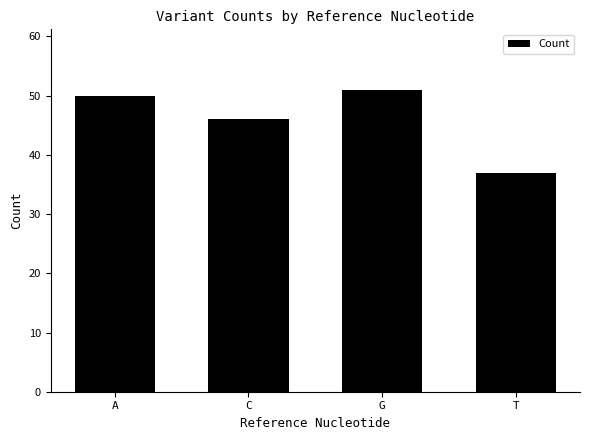

At which category does the chart reach its peak across all series?

G